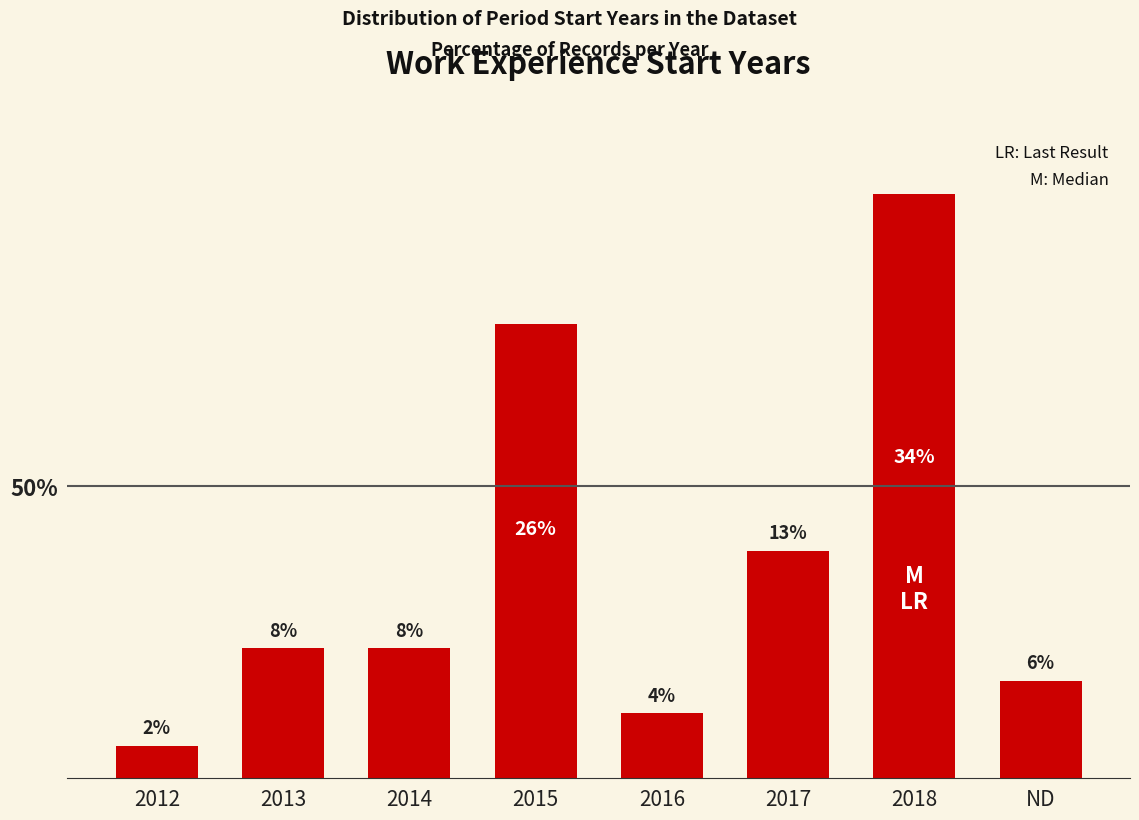

Where does the data first go above 7?

2013